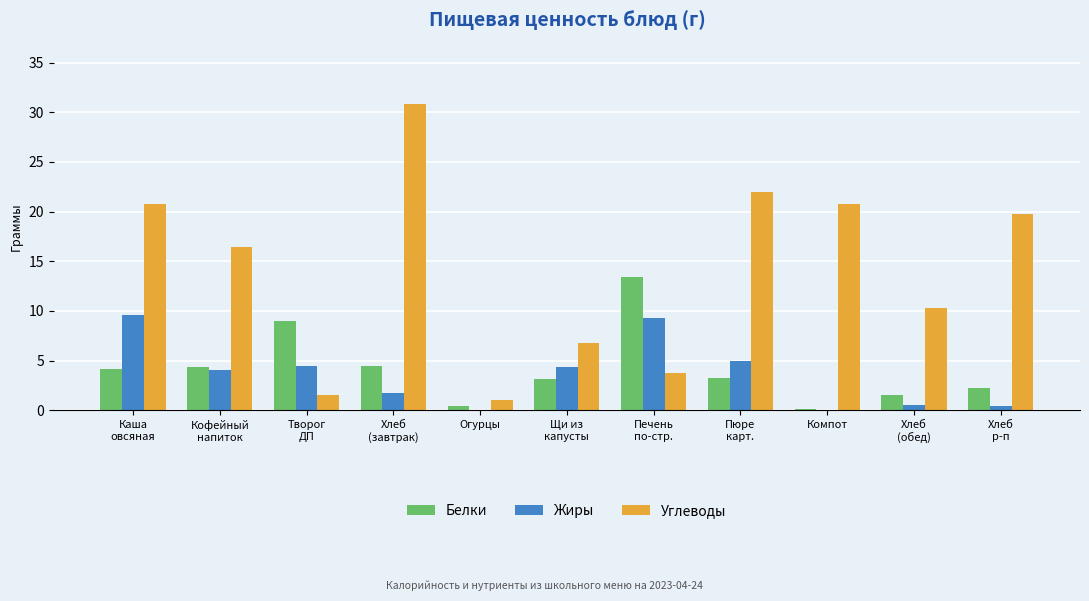

Which series has the largest total across all categories?

Углеводы